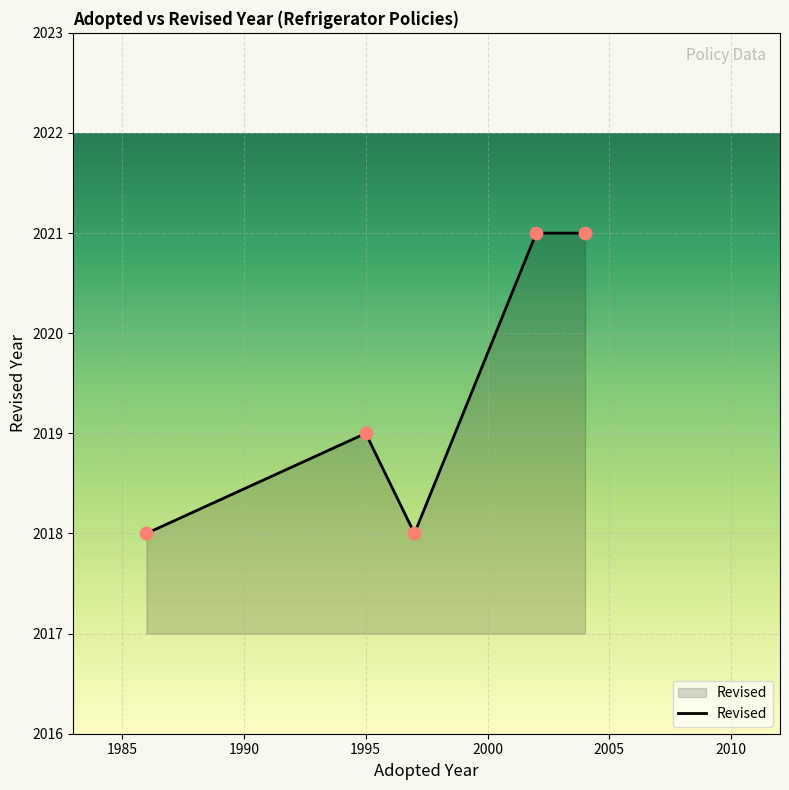

What is the sum of all values?

10097